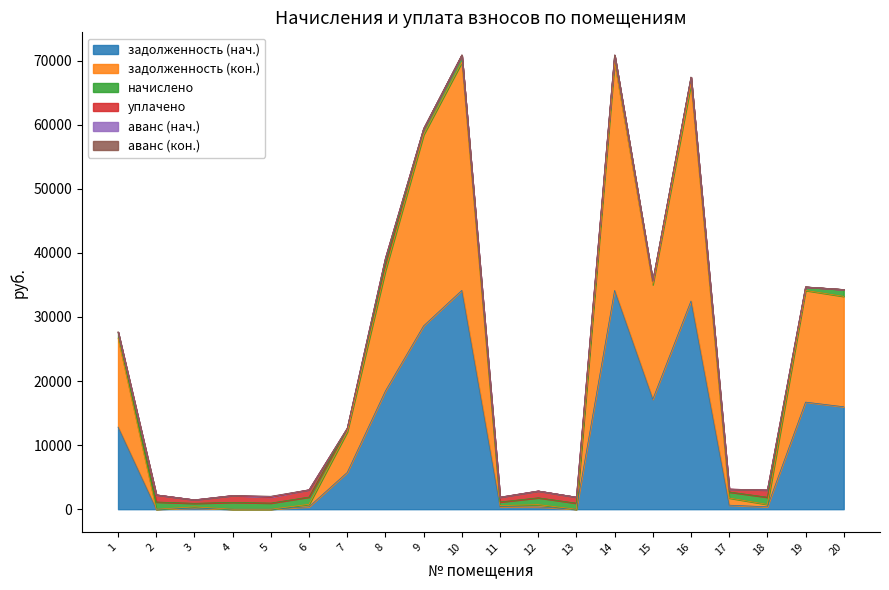

What is the difference between the highest and lowest values at 16?

33879.2